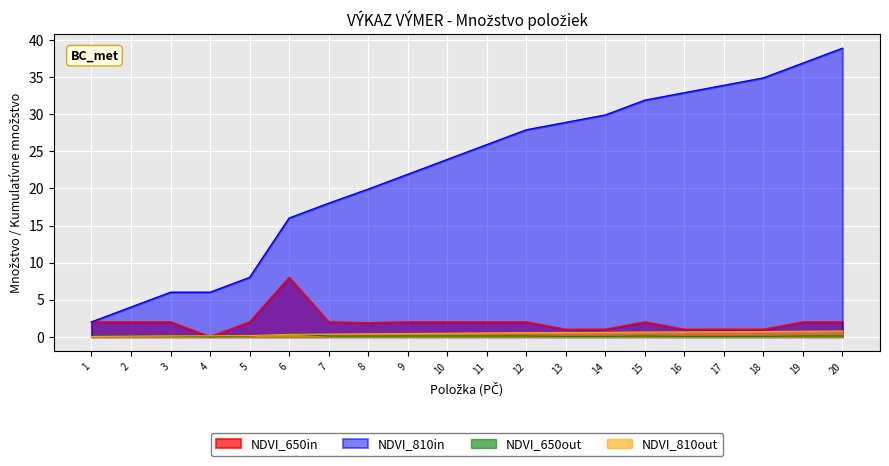

What is the maximum value shown in the chart?

38.9